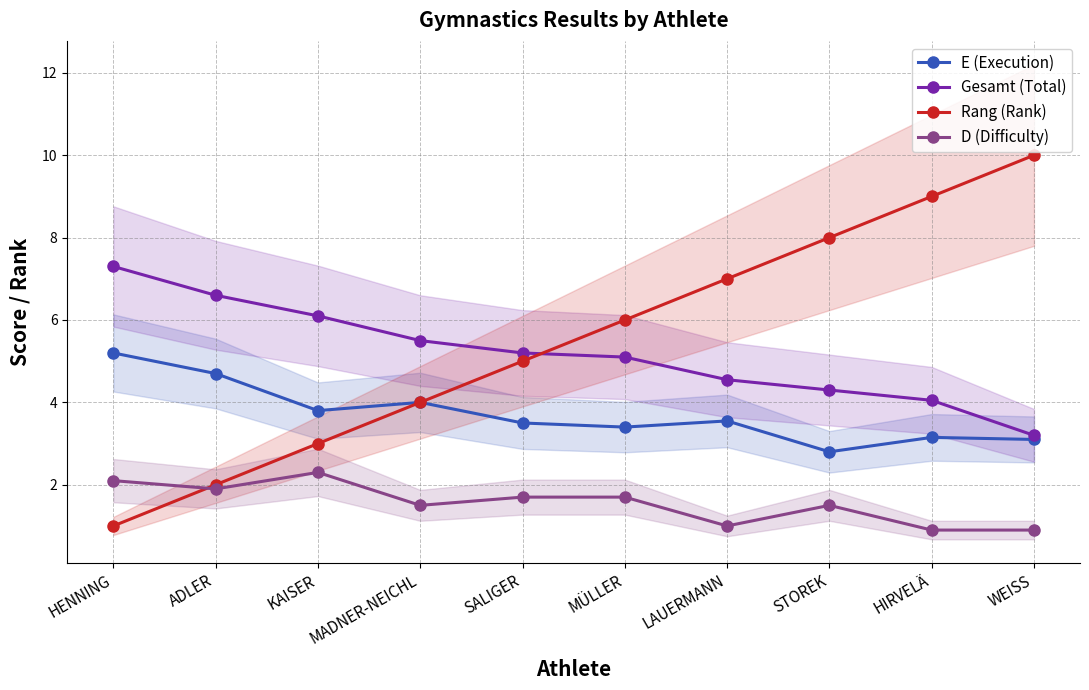

At which label is Rang (Rank) closest to 5?

SALIGER